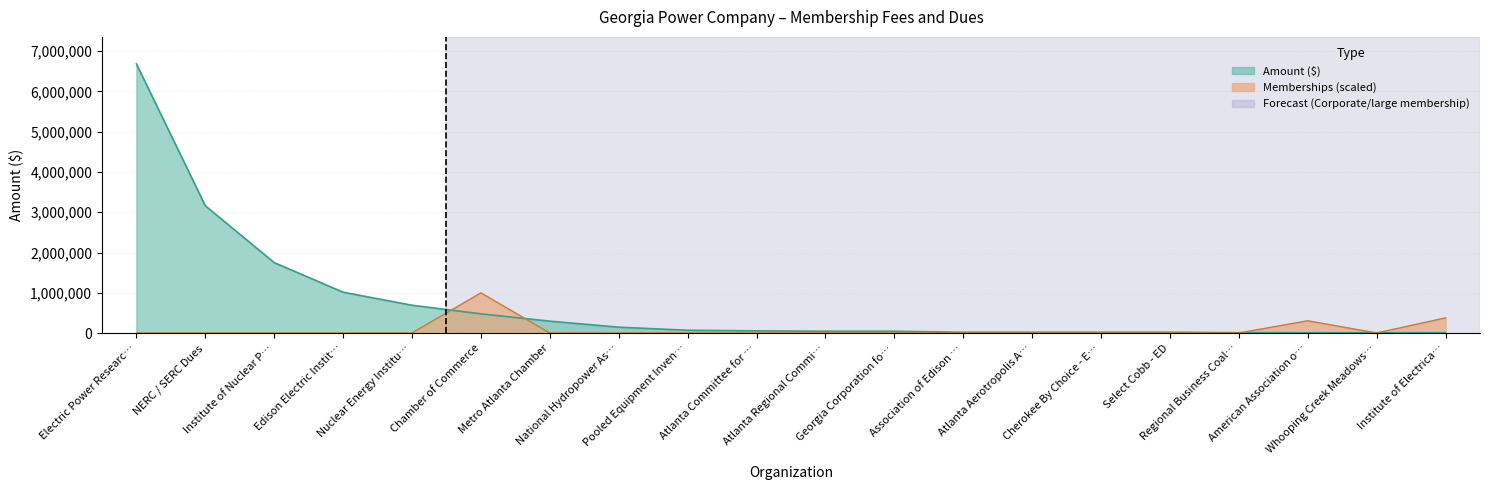

What is the difference between the amount values at National Hydropower As… and Nuclear Energy Institu…?

544104.3